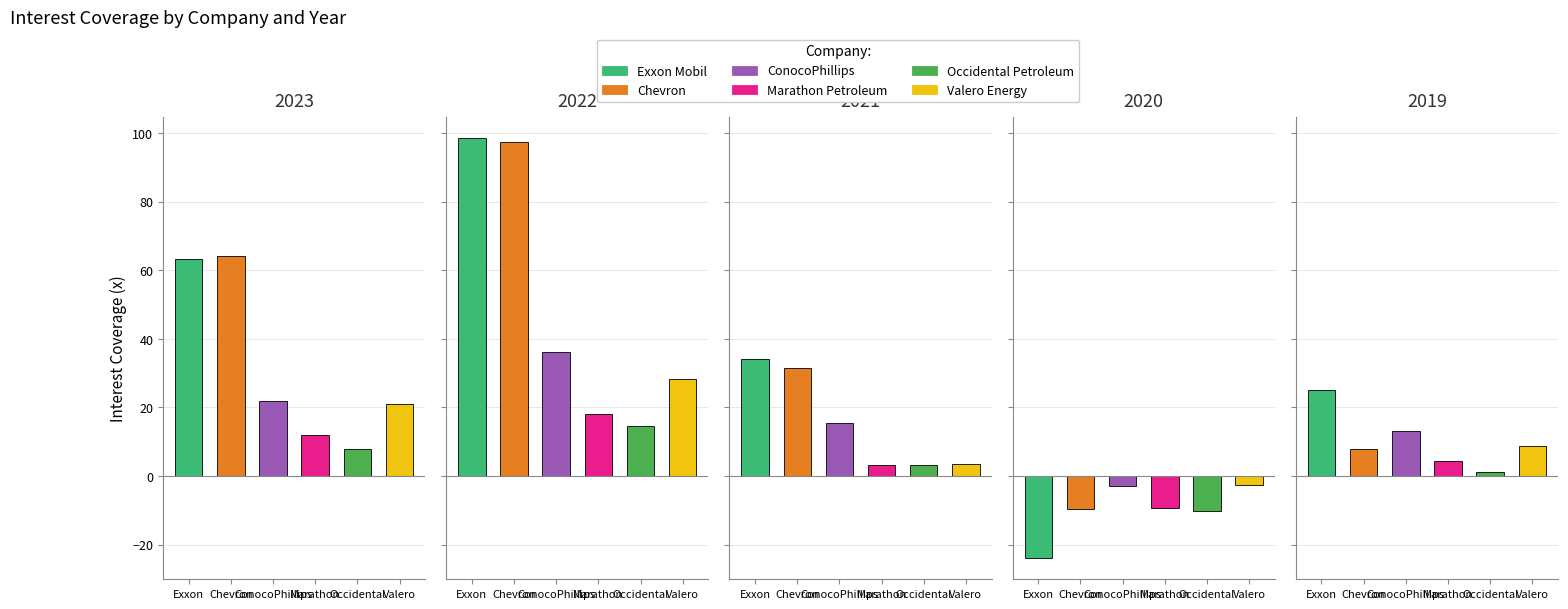

Between Exxon Mobil and Marathon Petroleum, which series saw the biggest shift?

2022